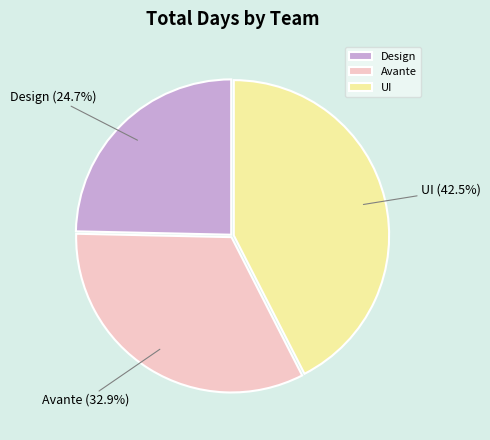

Does any single category account for the majority?

No